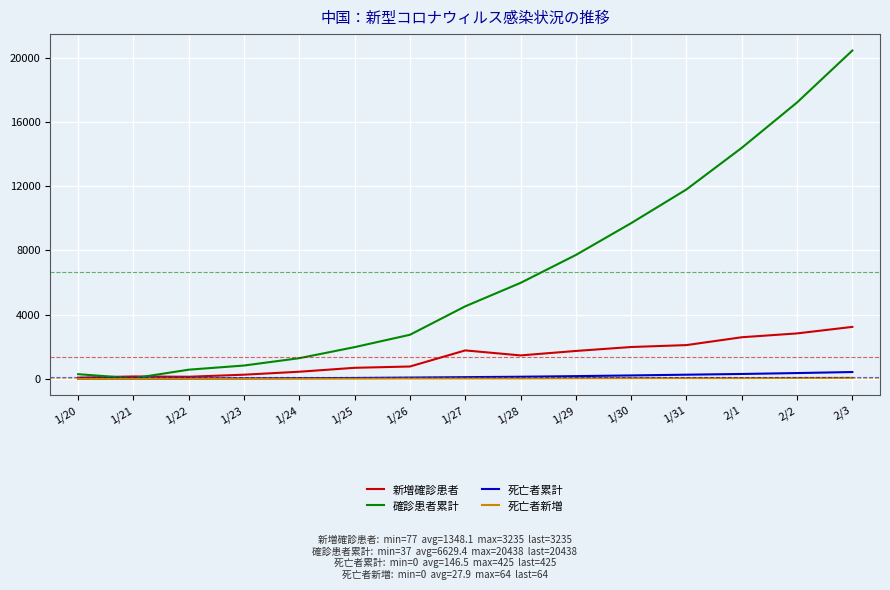

What is the difference between the second highest and second lowest values in the 確診患者累計 series?

16914